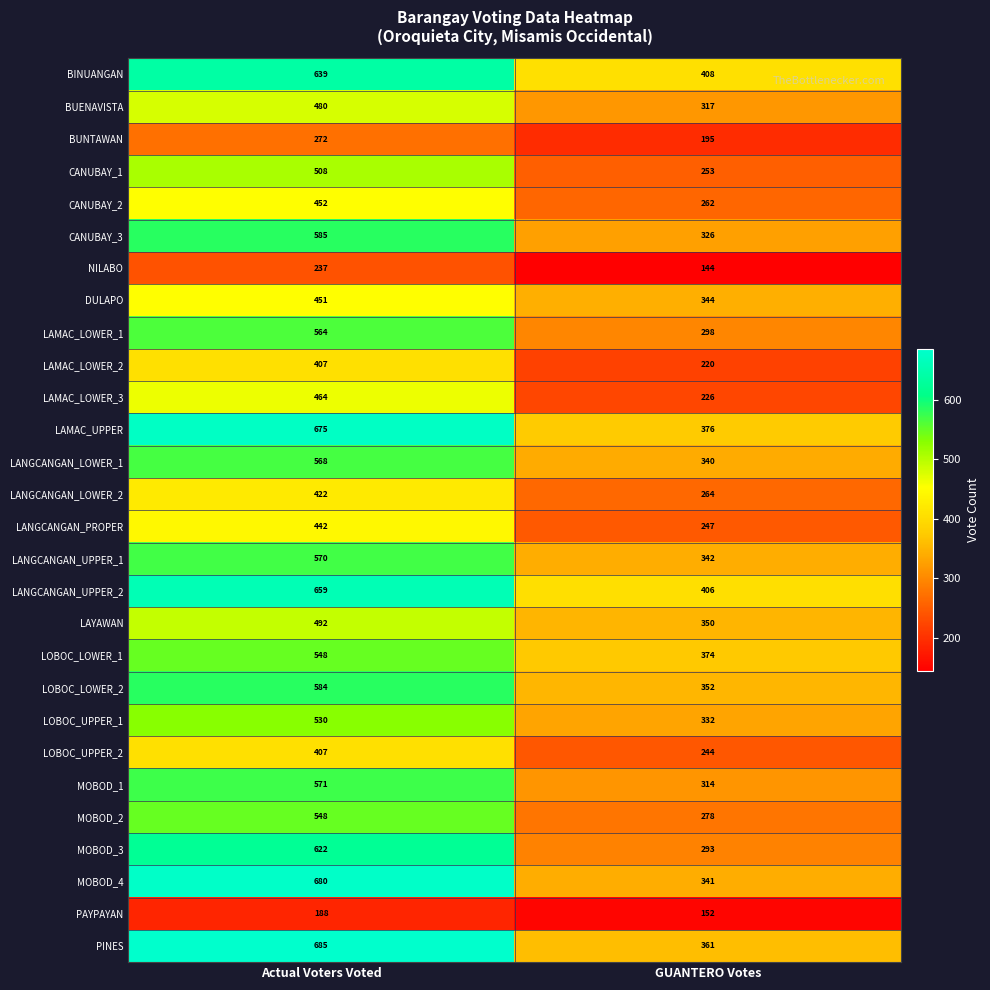

At which category is the sum across all series the highest?

Actual Voters Voted